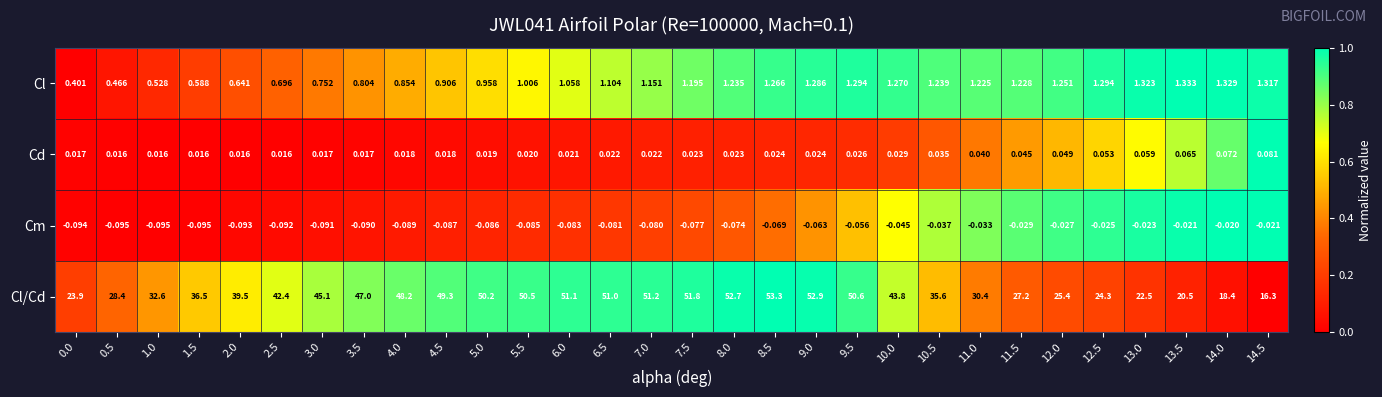

Which series has the widest spread of values?

Cl/Cd